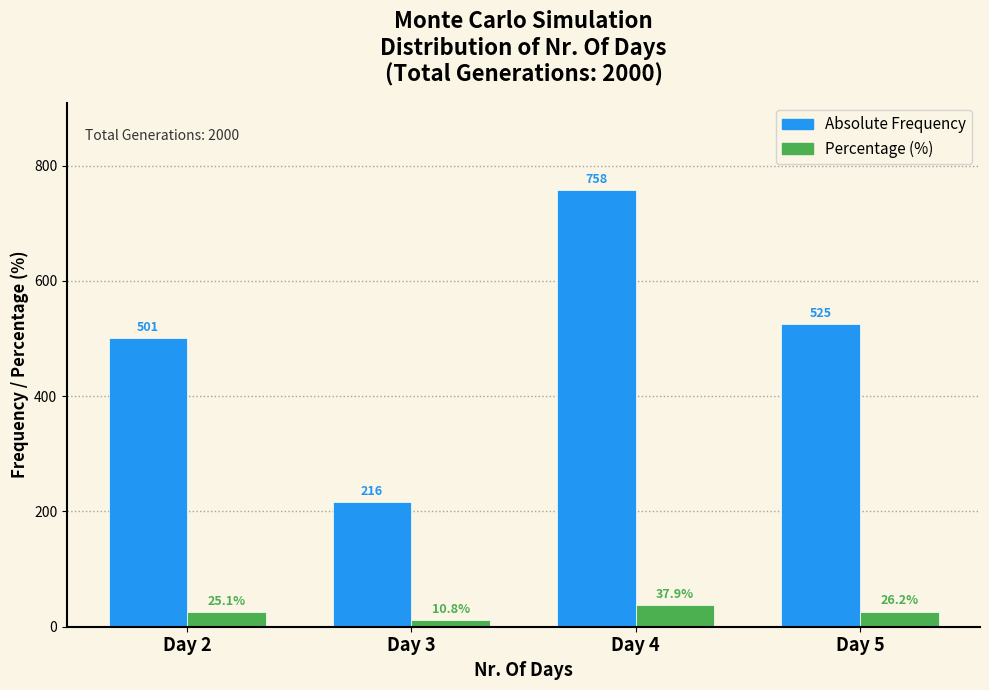

Is the value of Absolute Frequency at Day 4 greater than the value of Percentage (%) at Day 4?

Yes